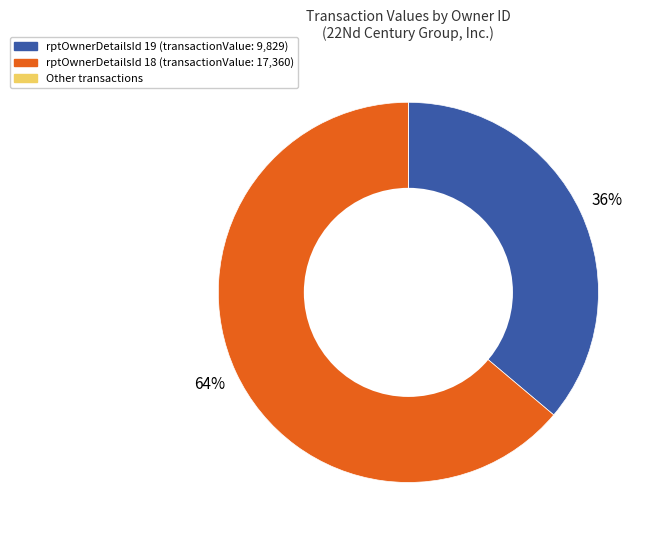

Does rptOwnerDetailsId 18 (transactionValue: 17,360) account for over 50% of the chart?

Yes